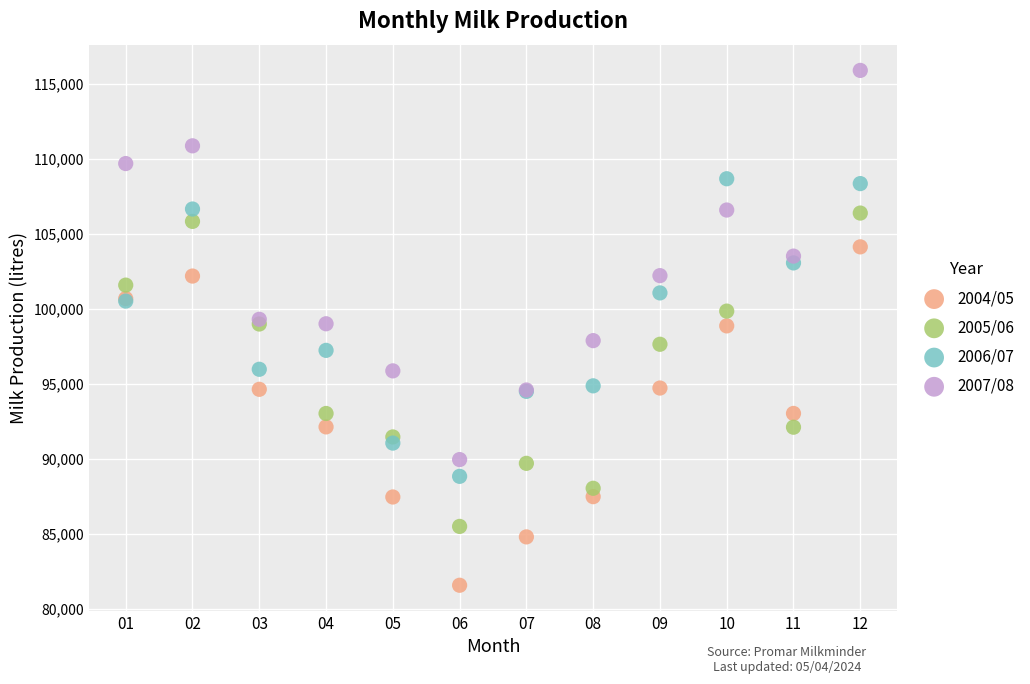

Which series reaches the minimum Y coordinate?

2004/05